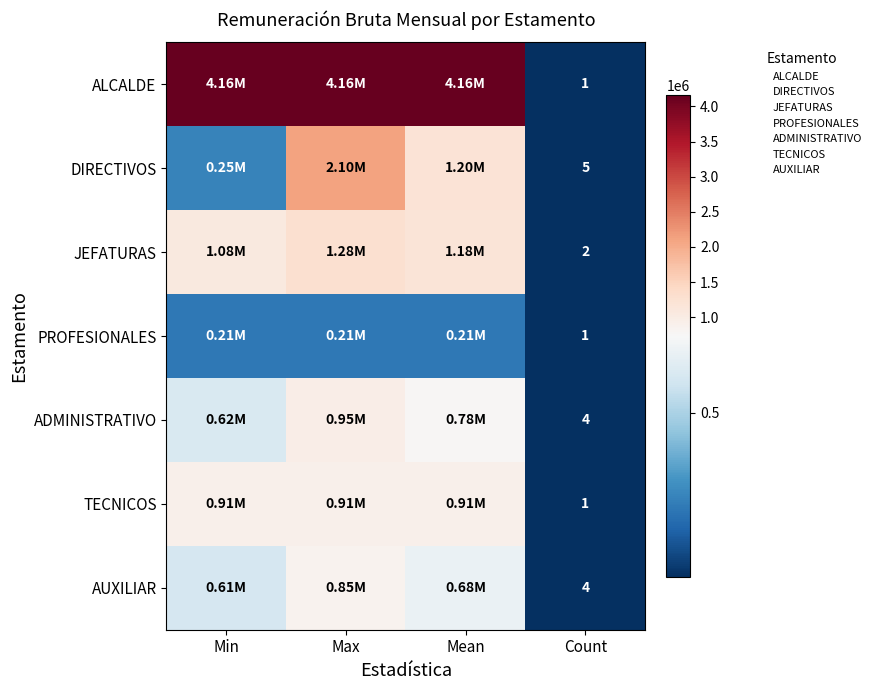

What is the total value across all series at Count?

18